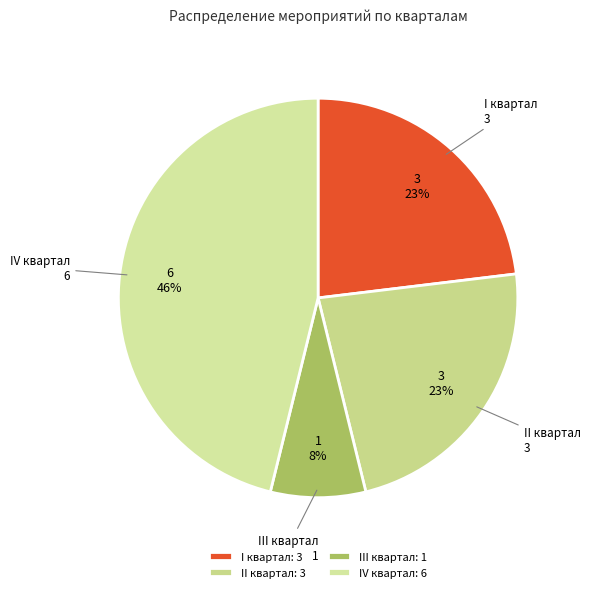

How many slices are in this pie chart?

4